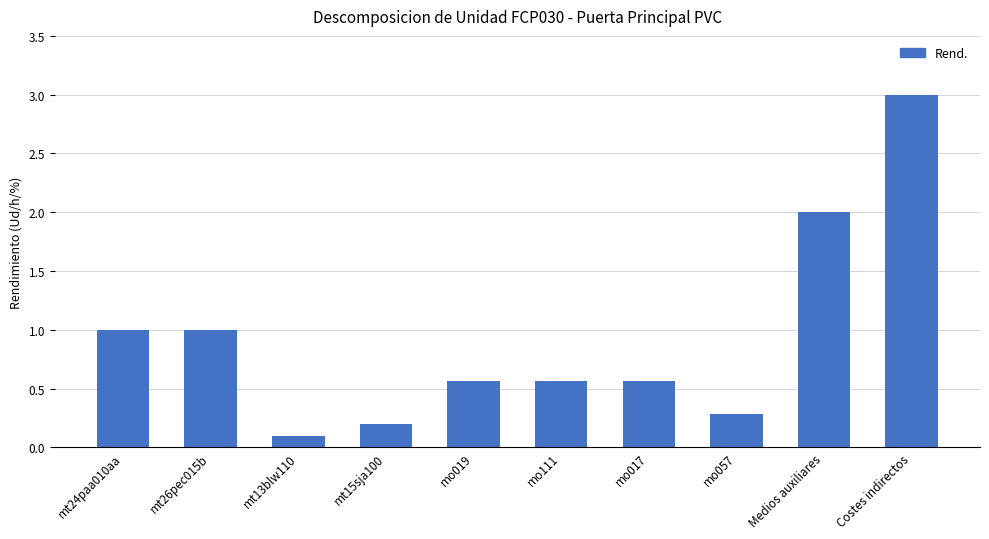

What is the difference between the second highest and minimum values?

1.9